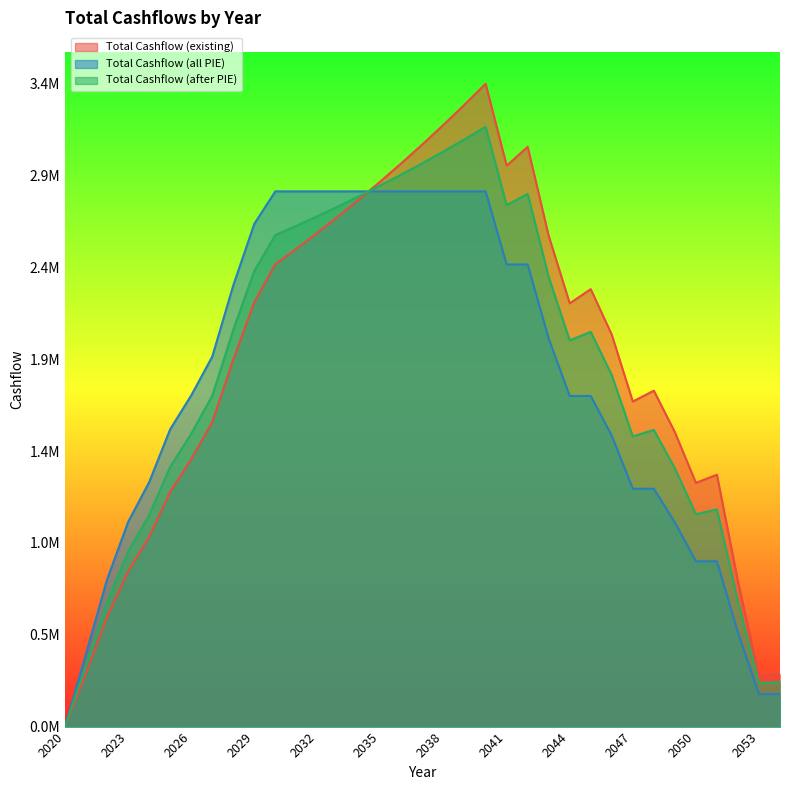

How many times do Total Cashflow (after PIE) and Total Cashflow (existing) cross each other?

1